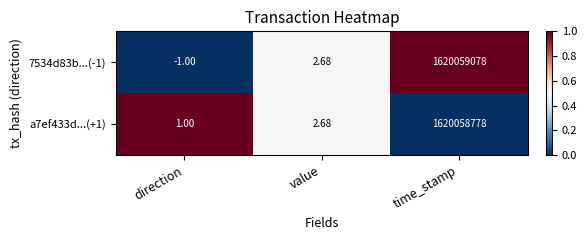

What is the total value across all series at time_stamp?

3240117856.0